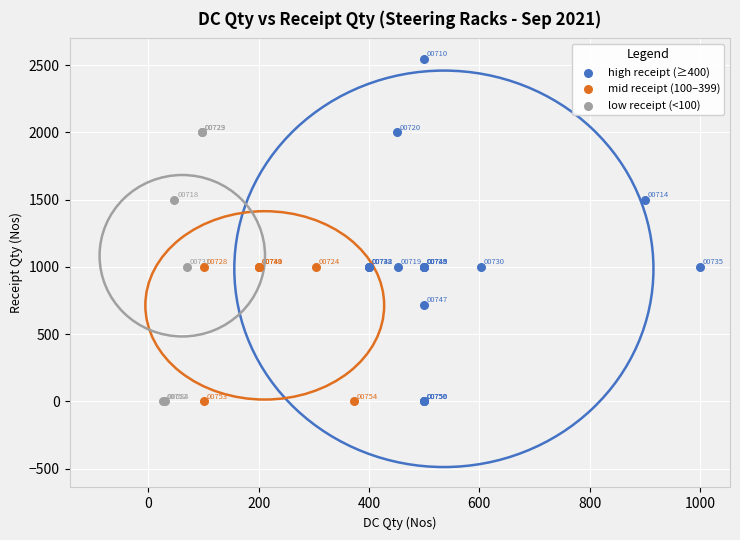

Which series has the widest spread of Y values?

high receipt (≥400)